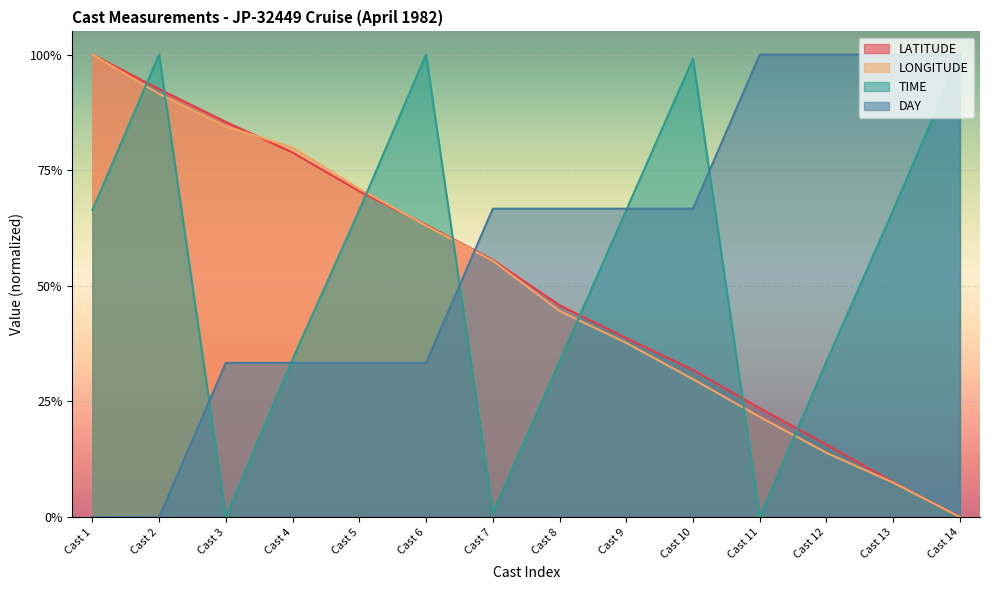

Which series has the largest range (max minus min)?

LATITUDE